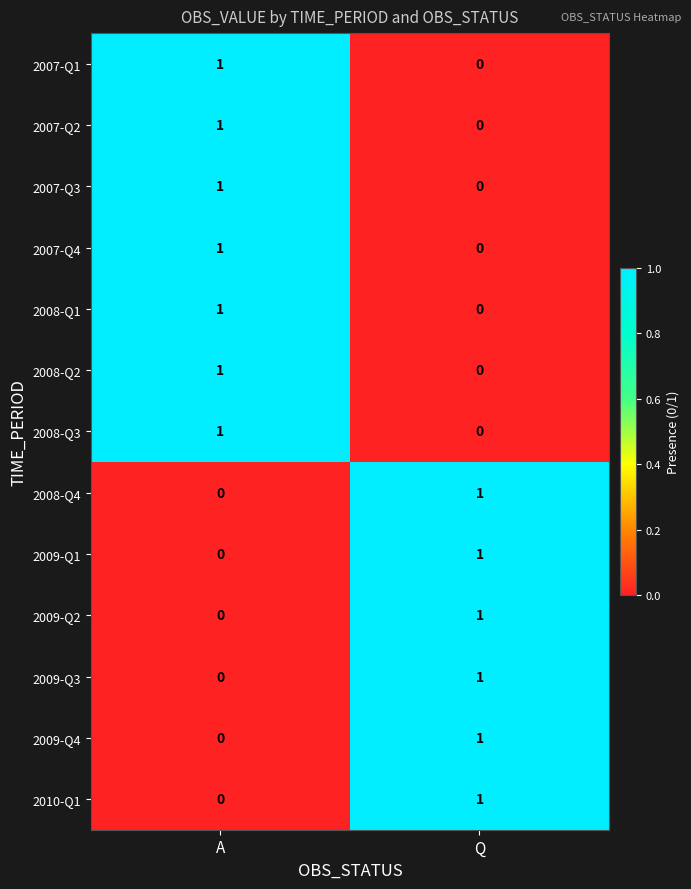

At which label does 2007-Q4 reach its minimum?

Q